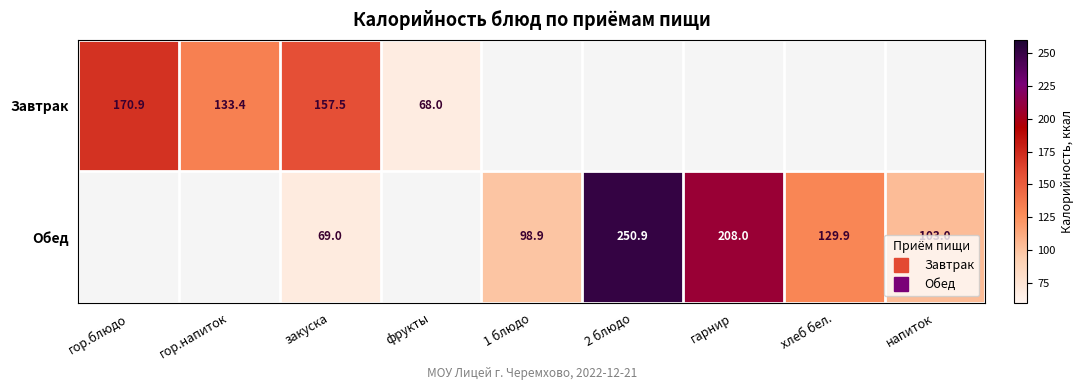

The value of Обед at фрукты is -85.5. True or false?

False